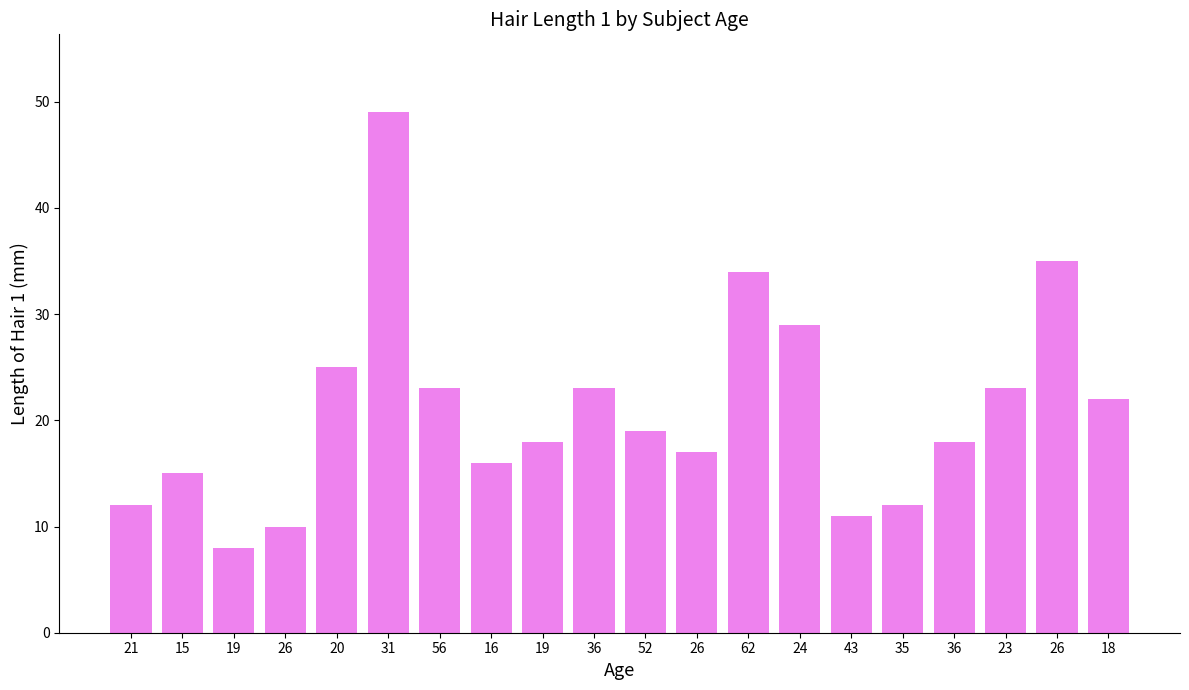

What is the maximum value shown in the chart?

49